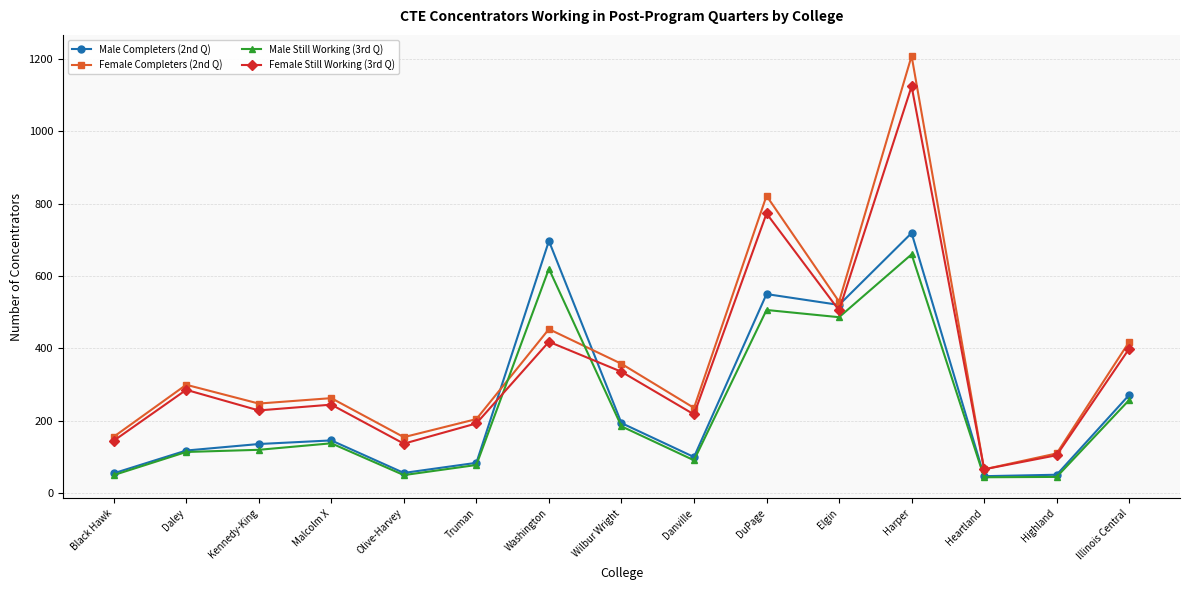

The Male Completers (2nd Q) series shows 50 at Highland. True or false?

True